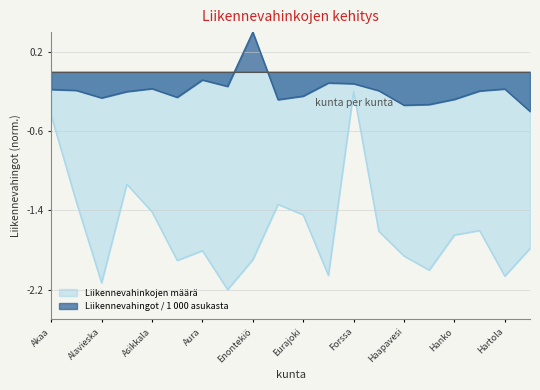

Does the chart have visible grid lines?

Yes